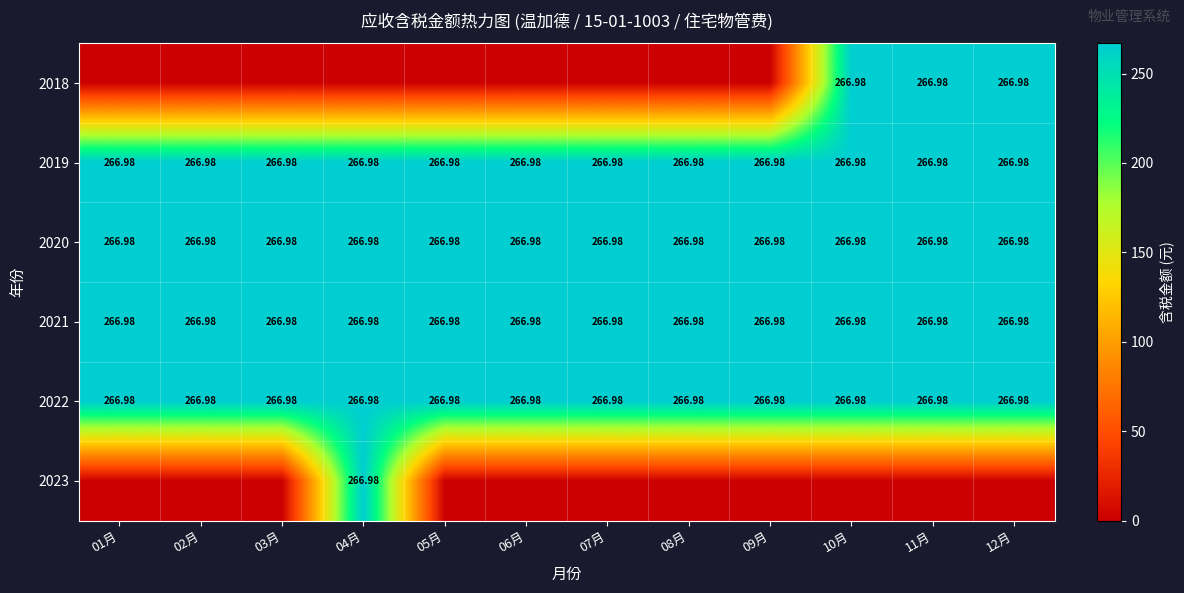

List the series in order of their peak value, highest first.

2018, 2019, 2020, 2021, 2022, 2023